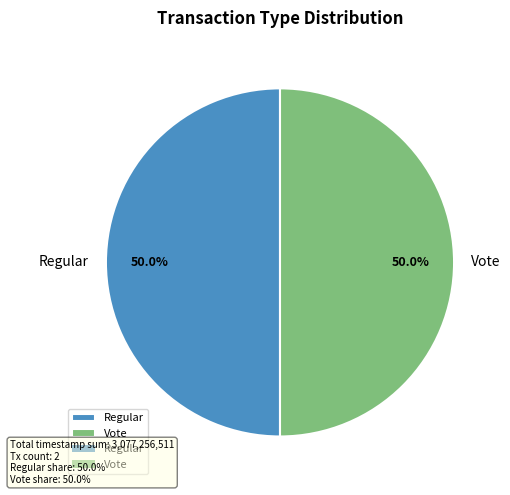

To the nearest percent, what is the combined percentage of Regular and Vote?

100%